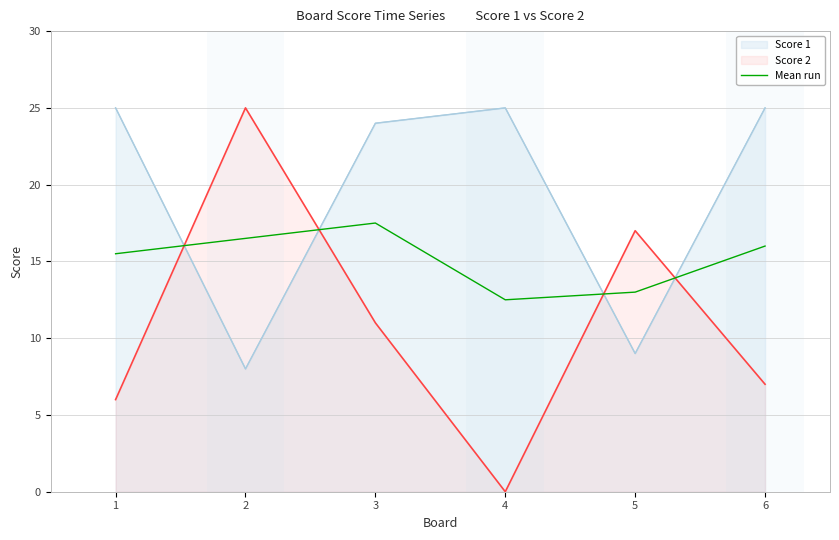

At which label does the data first exceed 16?

2